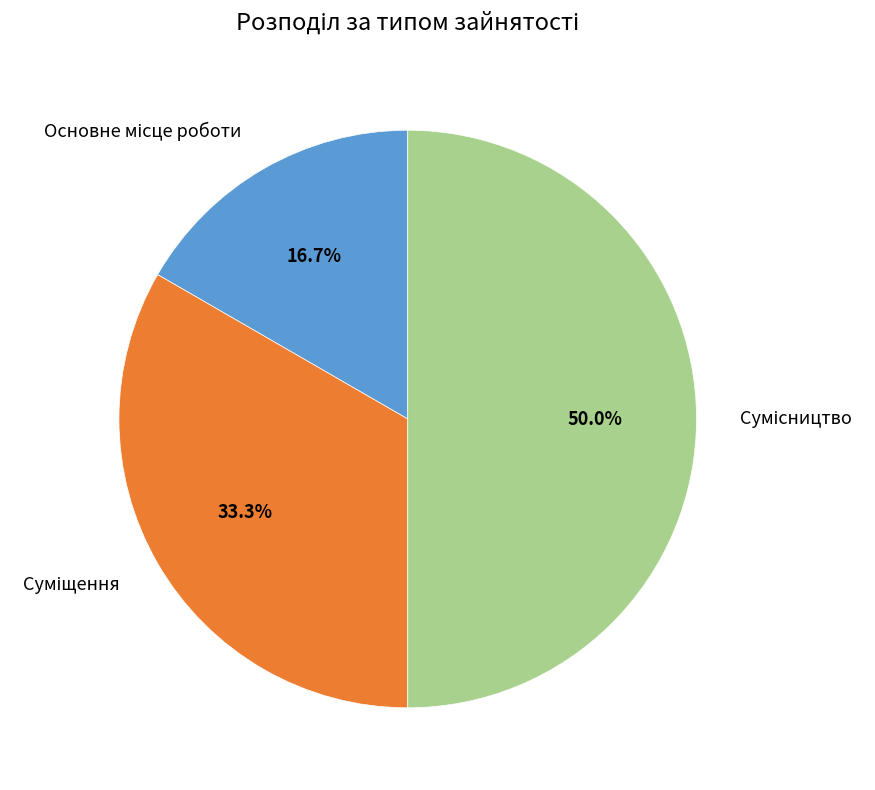

To the nearest percent, what is the average slice percentage?

33%